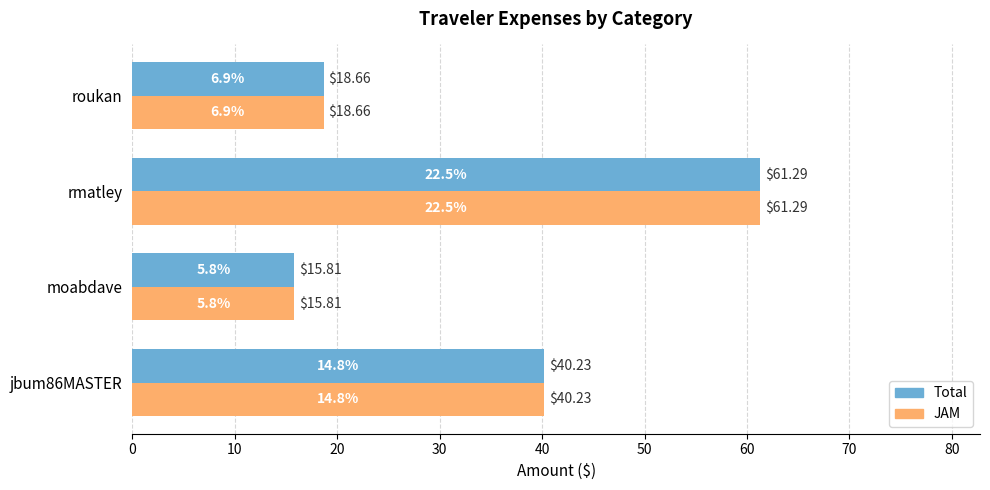

Which category has the highest value in the Total series?

rmatley